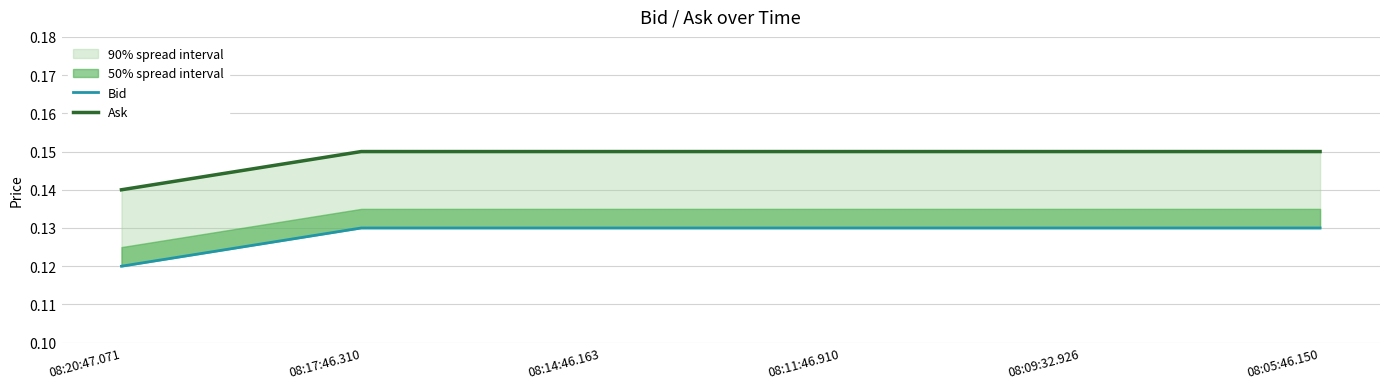

Reading left to right, what are all the values shown in this chart?

Bid: 0.1	0.1	0.1	0.1	0.1	0.1
Ask: 0.1	0.1	0.1	0.1	0.1	0.1